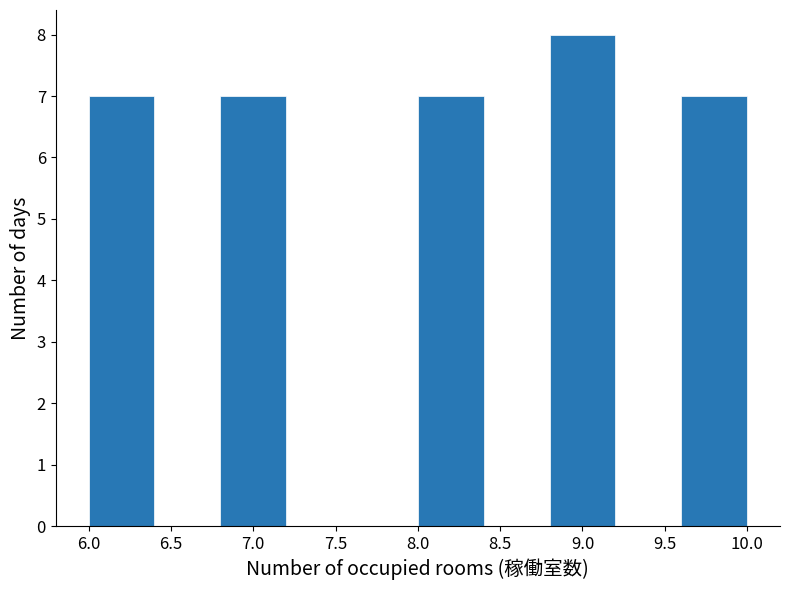

Reading left to right, transcribe this chart: for each bar, give the range it covers on the x-axis and its height. The values are not printed on the chart, so give them approximately, as read against the axis.

6.0 to 6.4: 7
6.4 to 6.8: 0
6.8 to 7.2: 7
7.2 to 7.6: 0
7.6 to 8.0: 0
8.0 to 8.4: 7
8.4 to 8.8: 0
8.8 to 9.2: 8
9.2 to 9.6: 0
9.6 to 10.0: 7